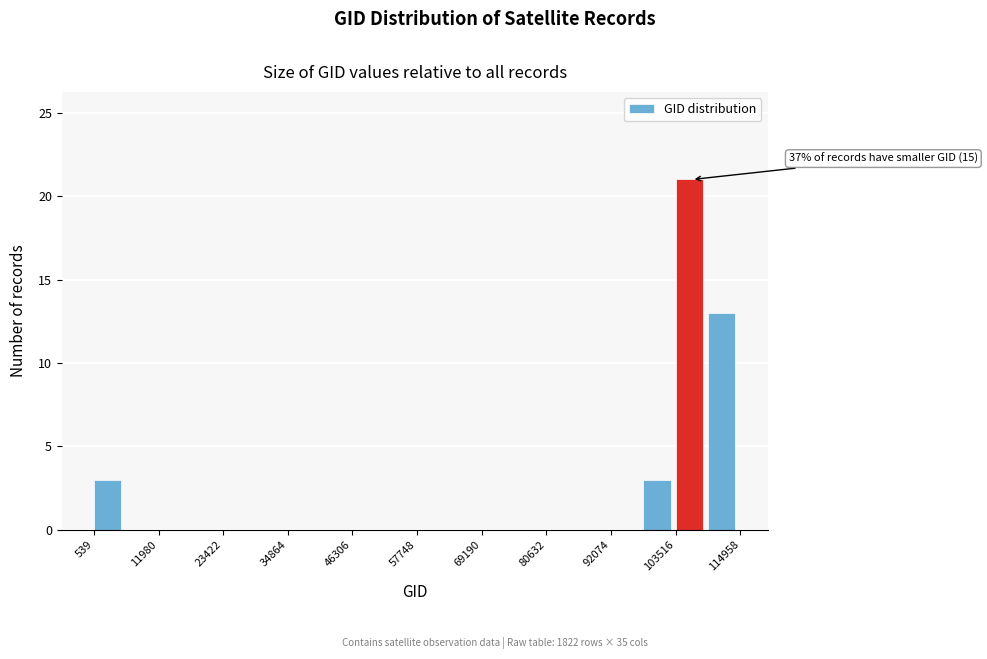

Read against the x-axis, roughly where is the centre of the tallest bar?

106000